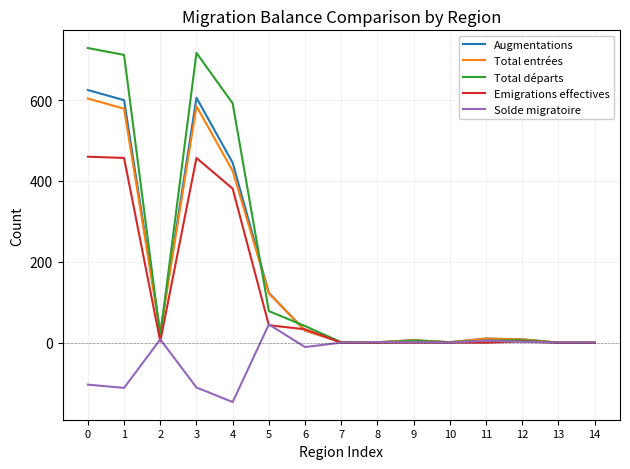

What is the greatest value displayed?

729